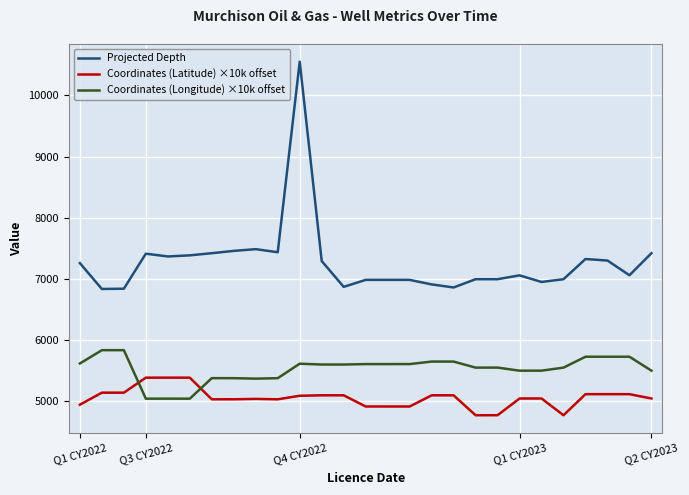

How many distinct data groups are displayed?

3